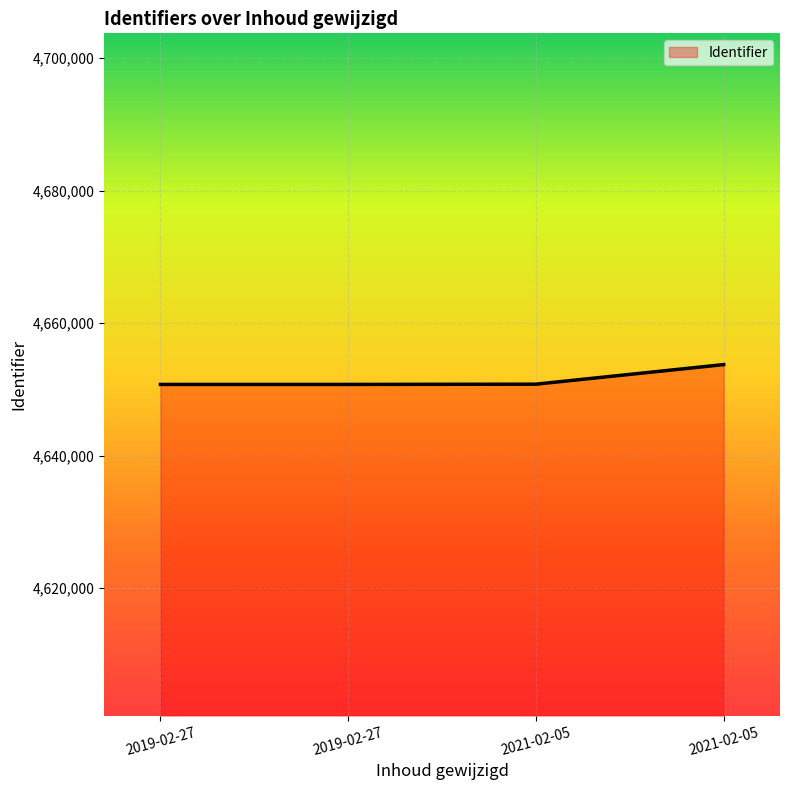

Does the chart have visible grid lines?

Yes